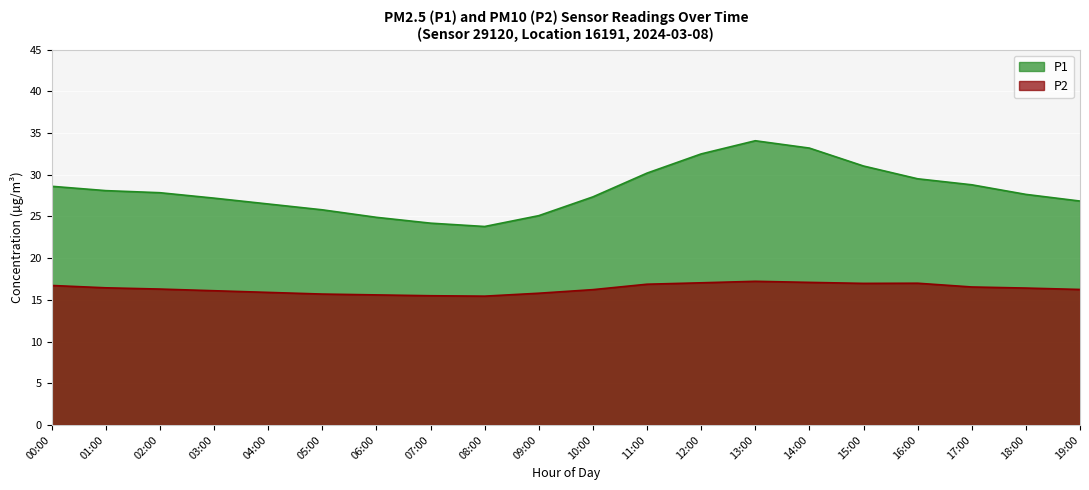

What is the difference between the P2 values at 11:00 and 04:00?

1.0